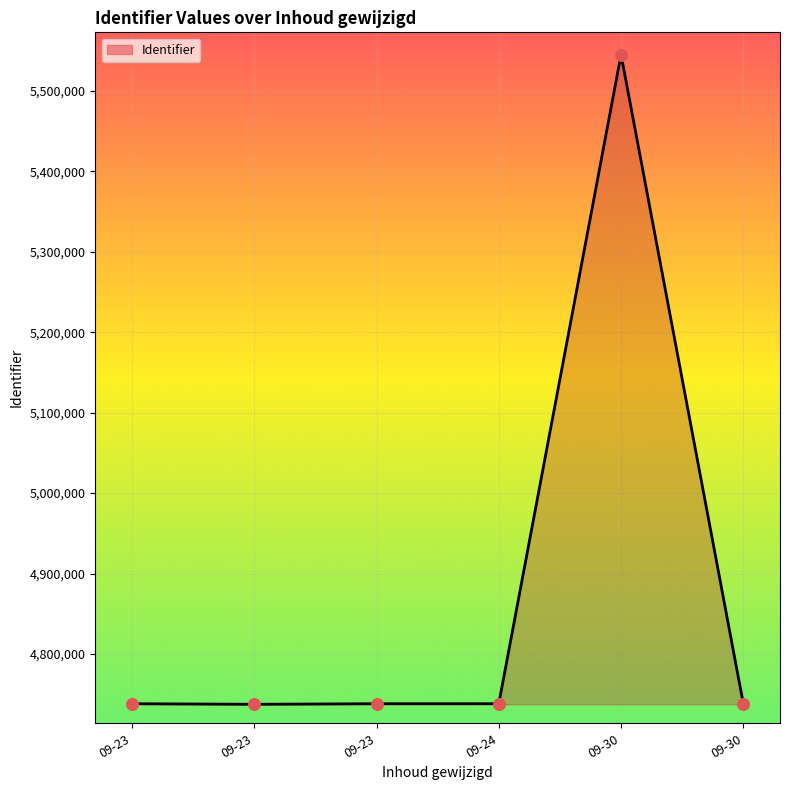

How many series are shown in this chart?

1